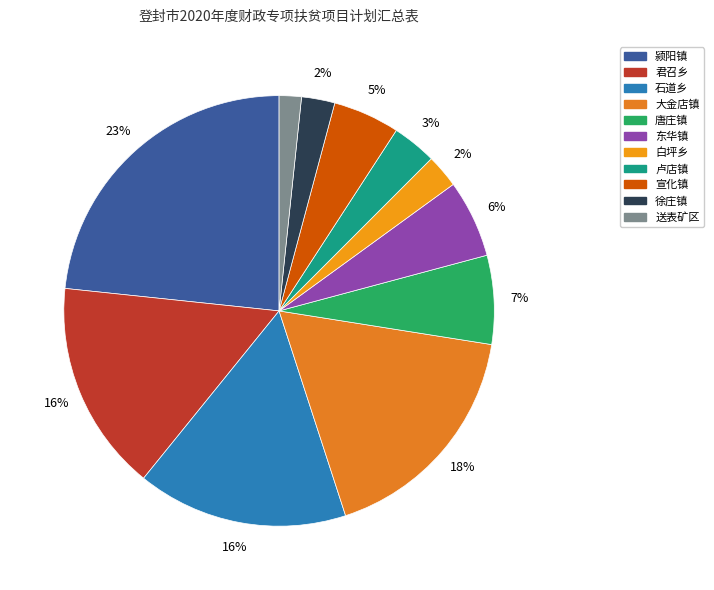

Count the number of slices in the pie.

11